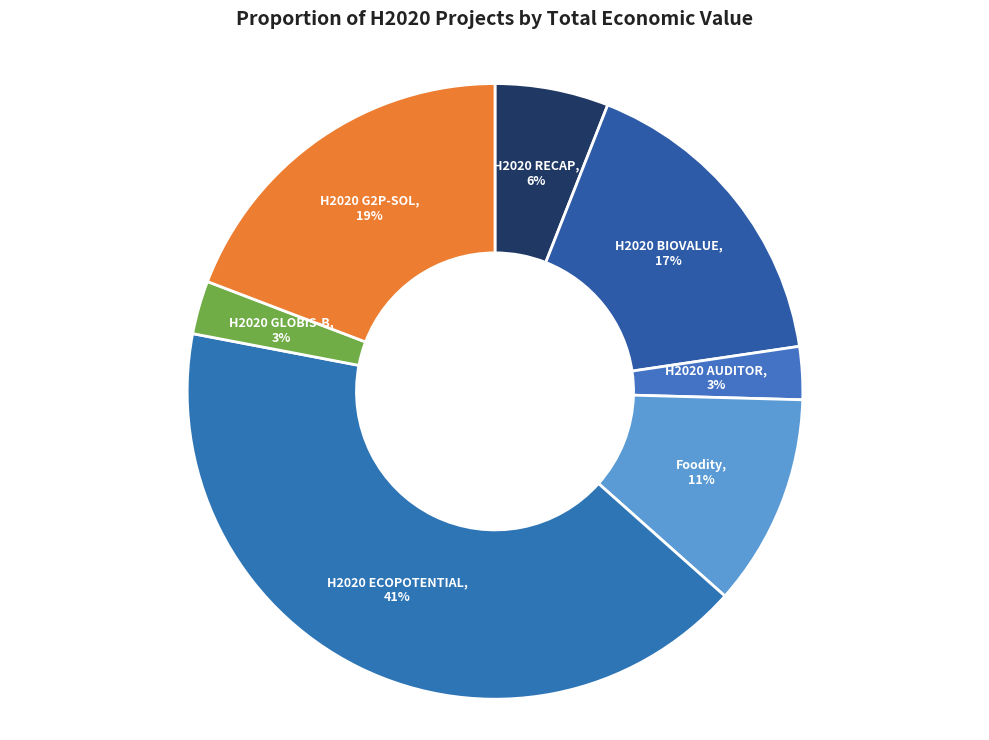

How many slices are in this pie chart?

7